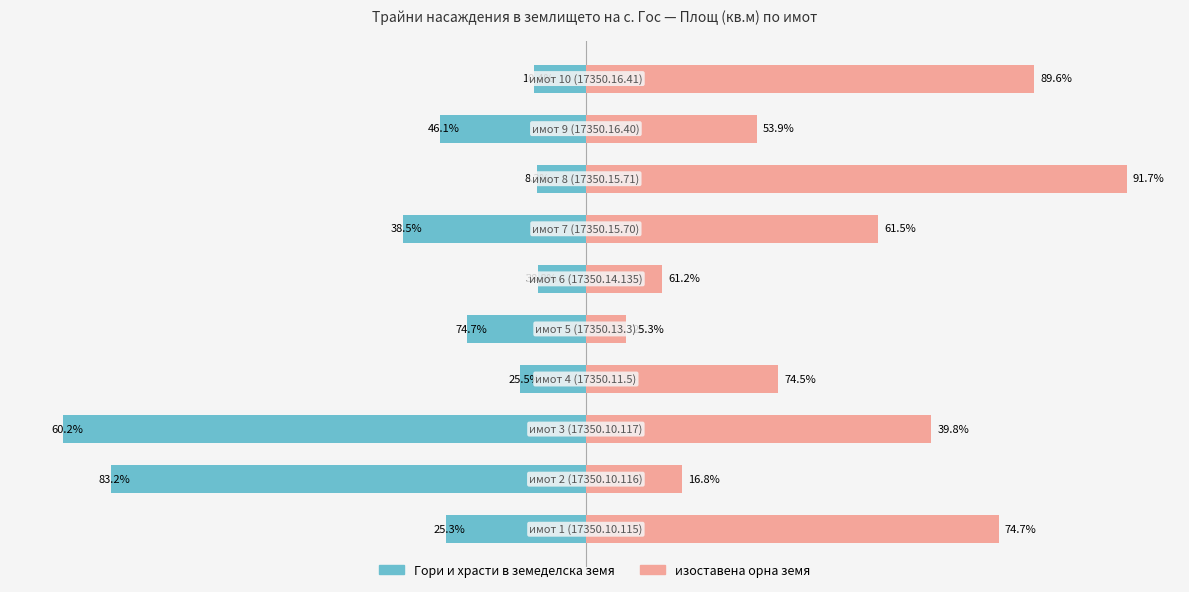

How many bars are there in total?

20